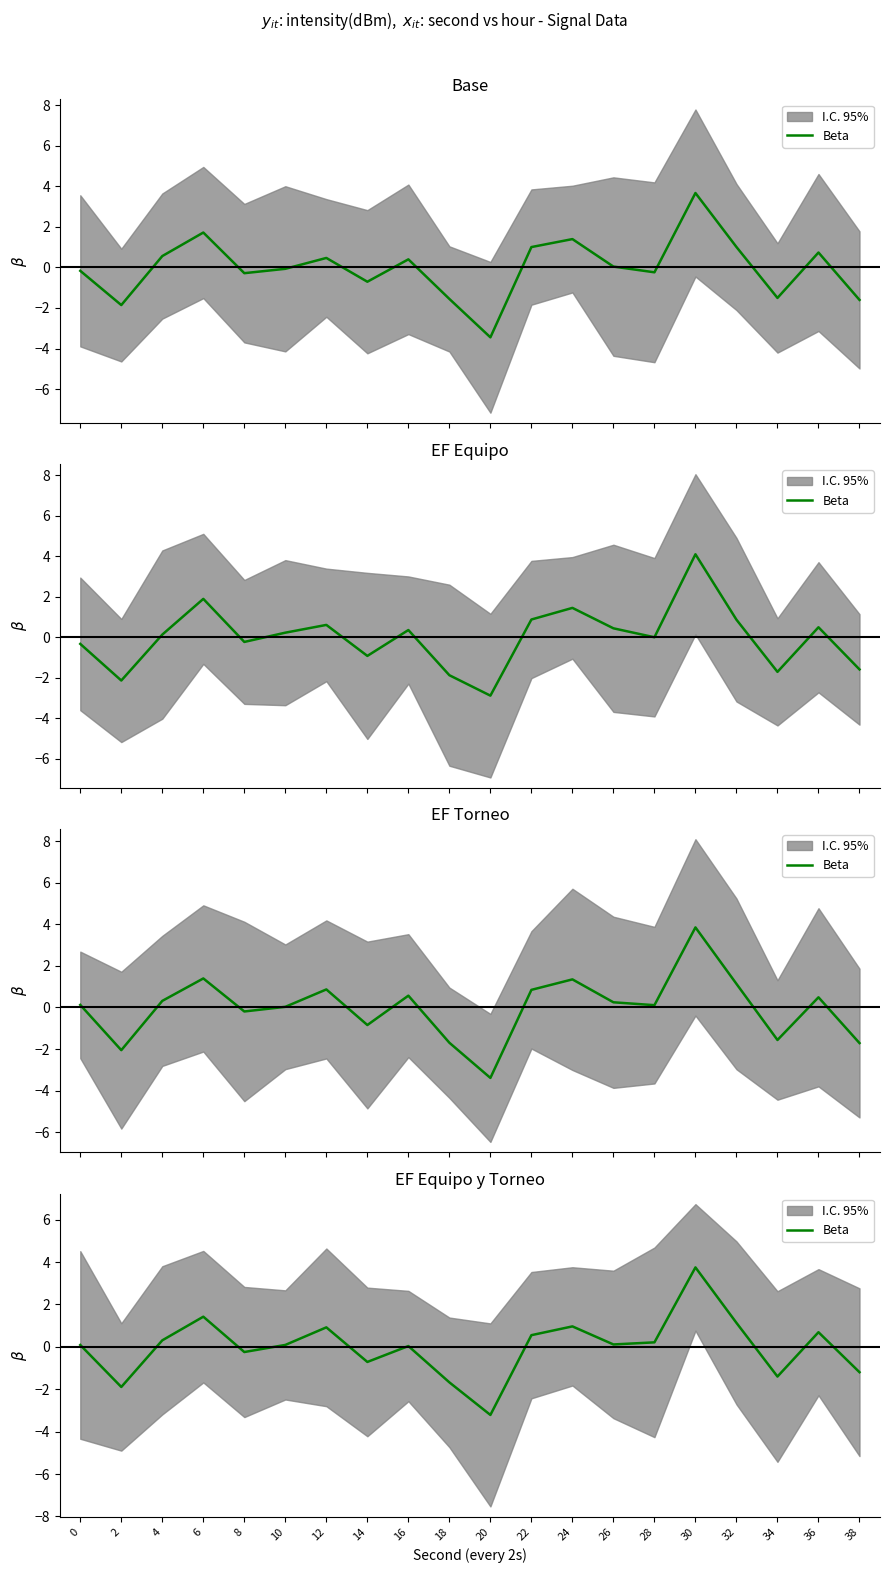

What is the maximum value shown in the chart?

3.7